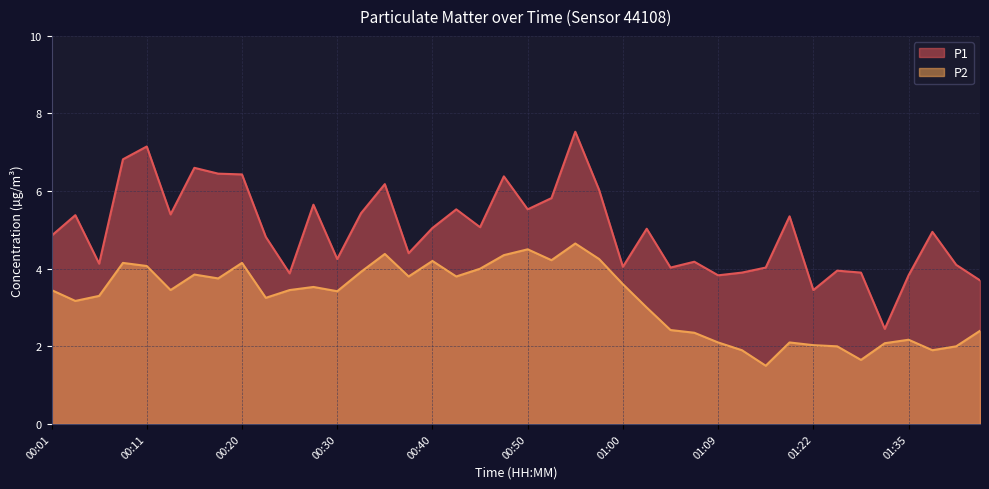

Rank the series by their average value, from highest to lowest.

P1, P2